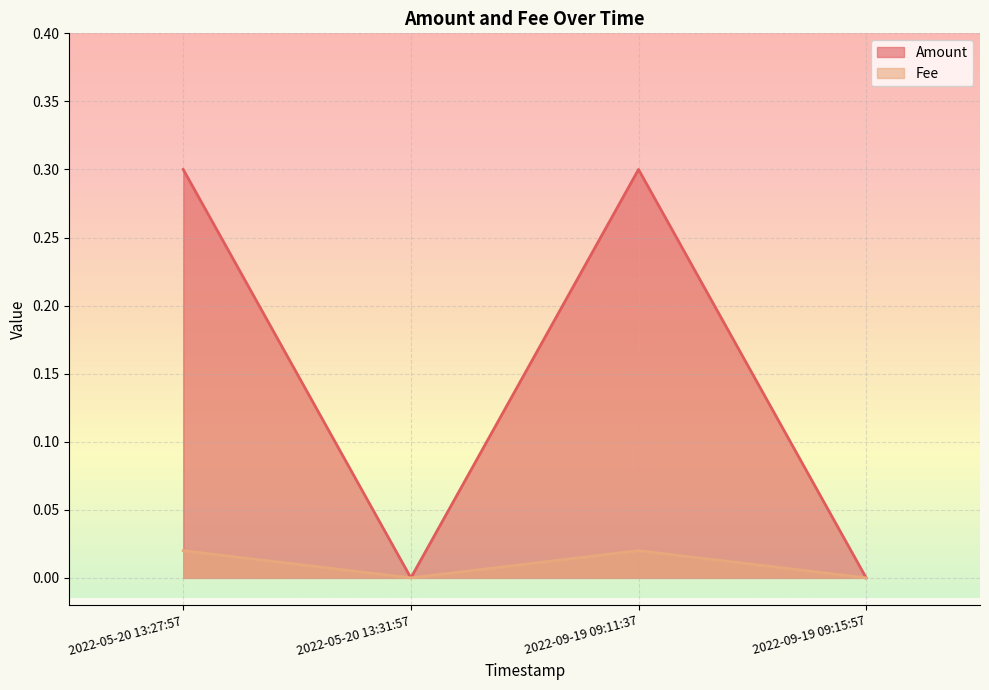

Where is the first local minimum for Fee?

2022-05-20 13:31:57